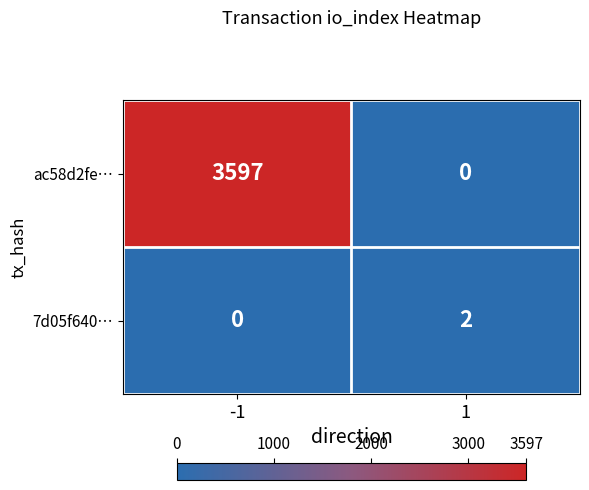

What is the difference between the maximum and minimum values in the ac58d2fe… series?

3597